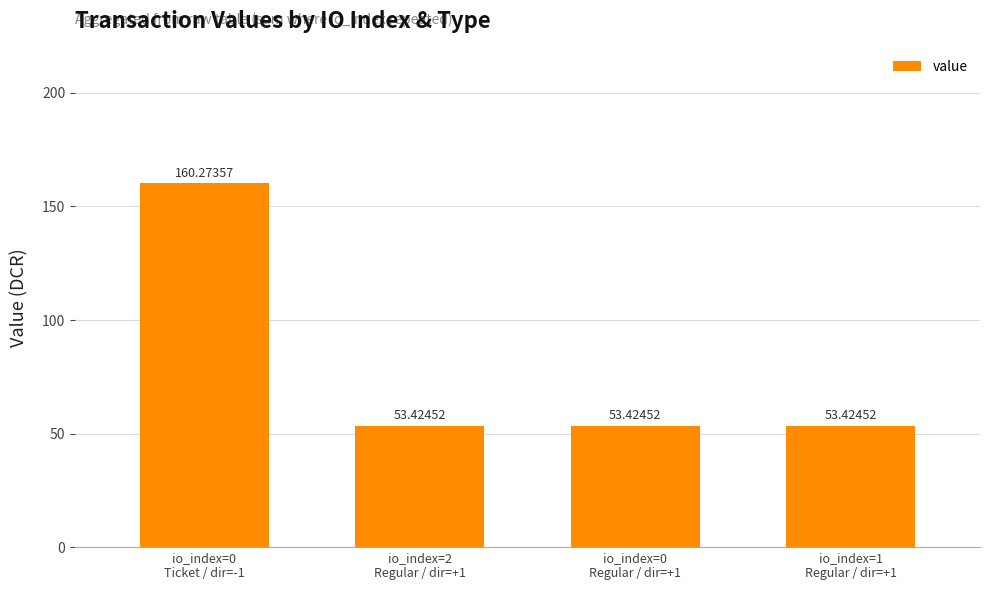

Is it true that the value at io_index=1
Regular / dir=+1 is 53.4?

True